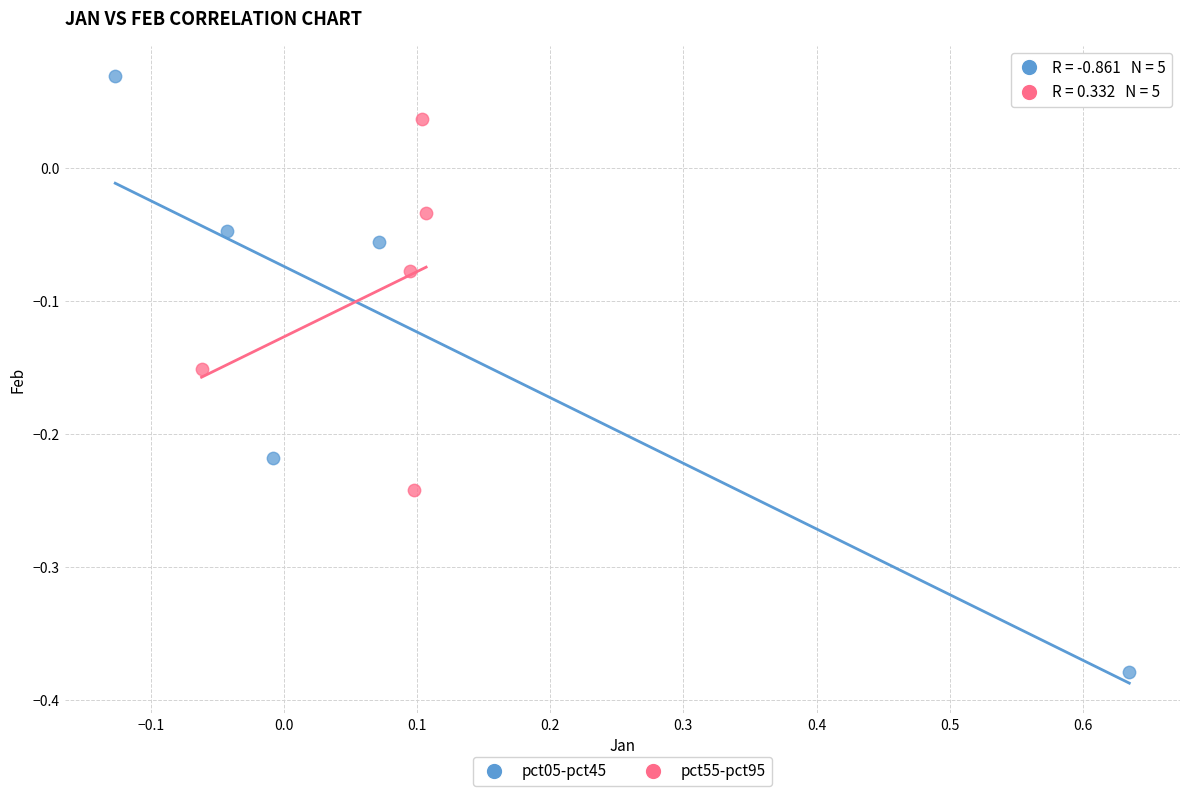

What are all the series names shown in the legend?

pct05-pct45, pct55-pct95